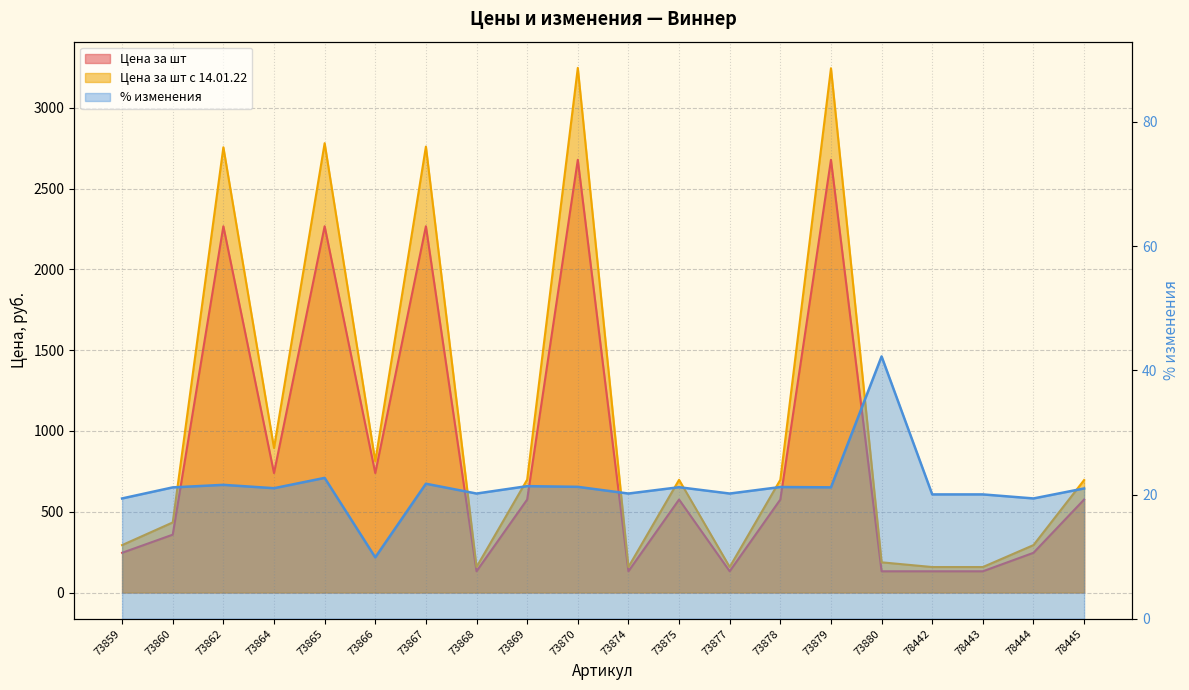

What is the greatest value displayed?

3246.9